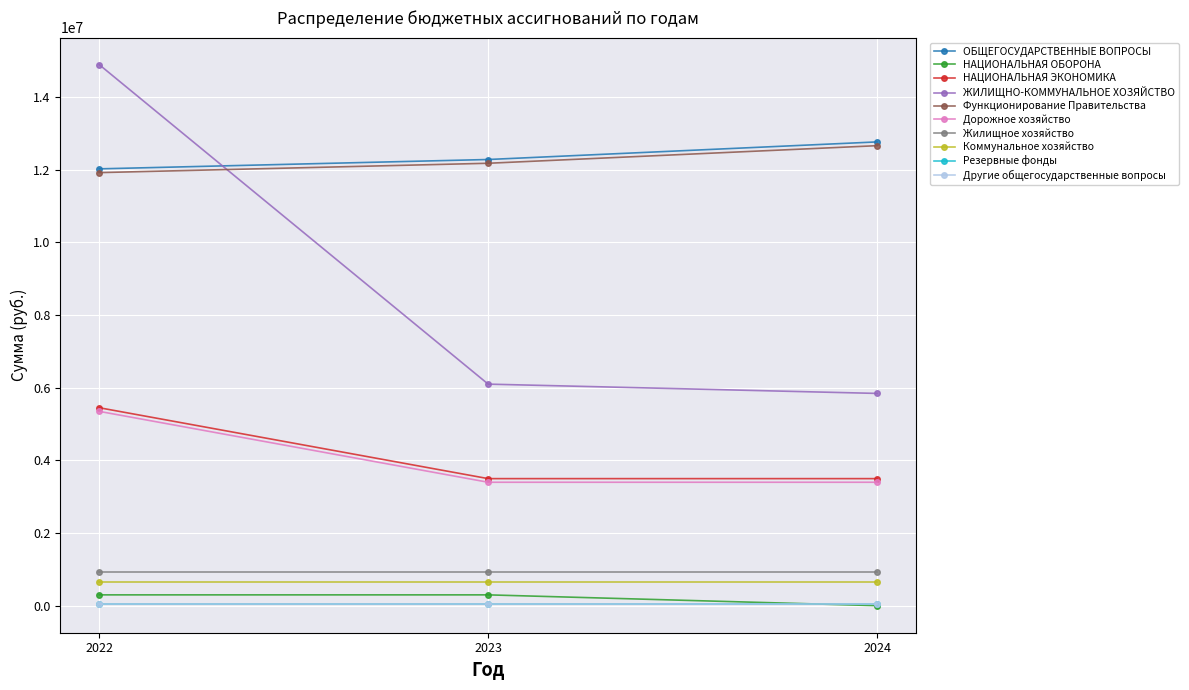

What is the maximum value for НАЦИОНАЛЬНАЯ ЭКОНОМИКА?

5446000